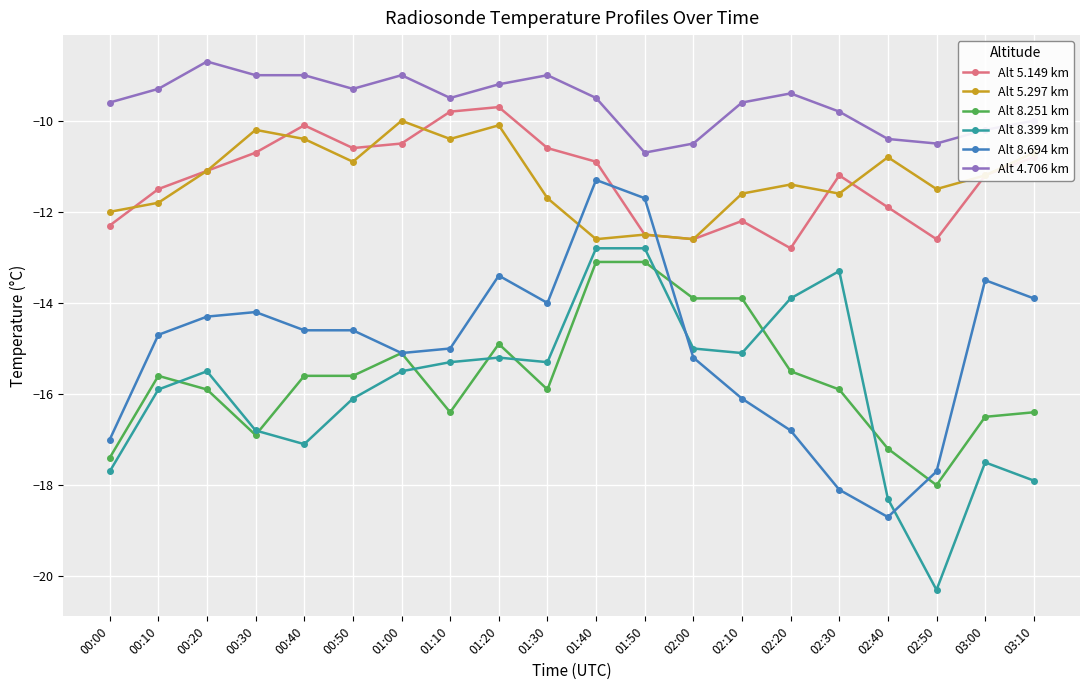

What value does the Alt 8.399 km series have at 02:20?

-13.9